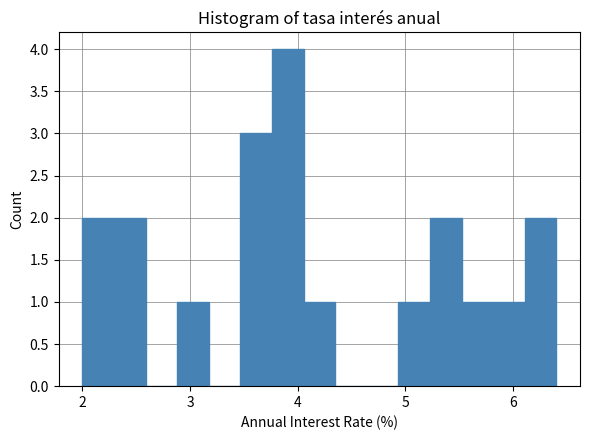

Around what value on the x-axis is the tallest bar? Give the approximate position of its centre, as read against the axis.

3.9